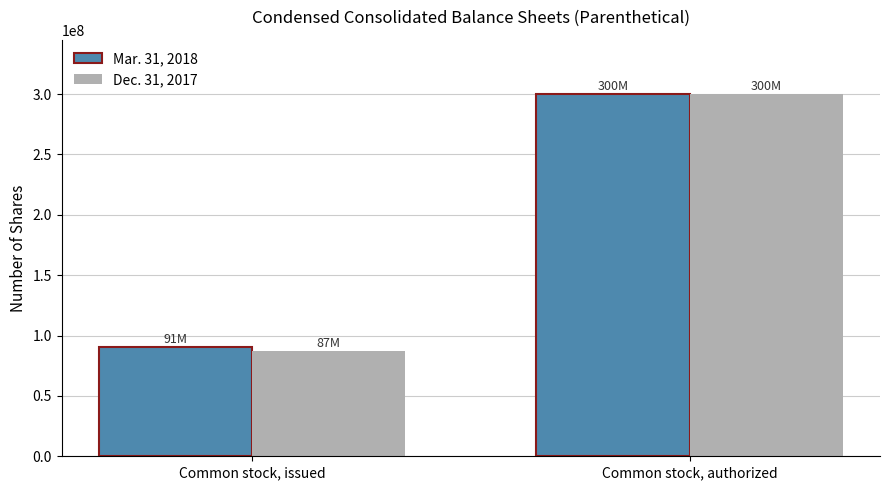

Which label corresponds to the largest value in the chart?

Common stock, authorized